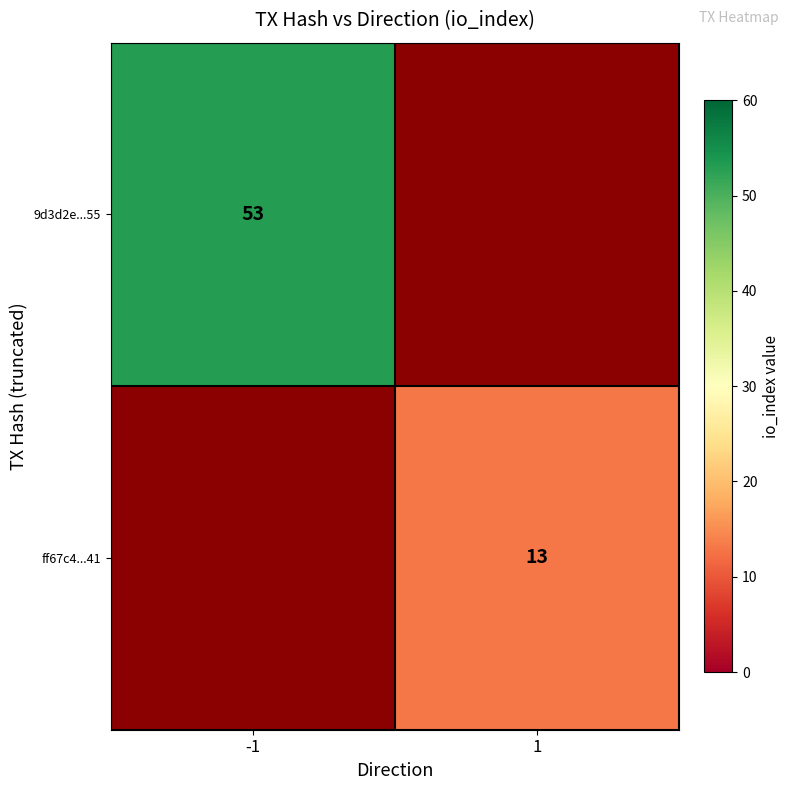

The value of ff67c4...41 at 1 is 13. True or false?

True